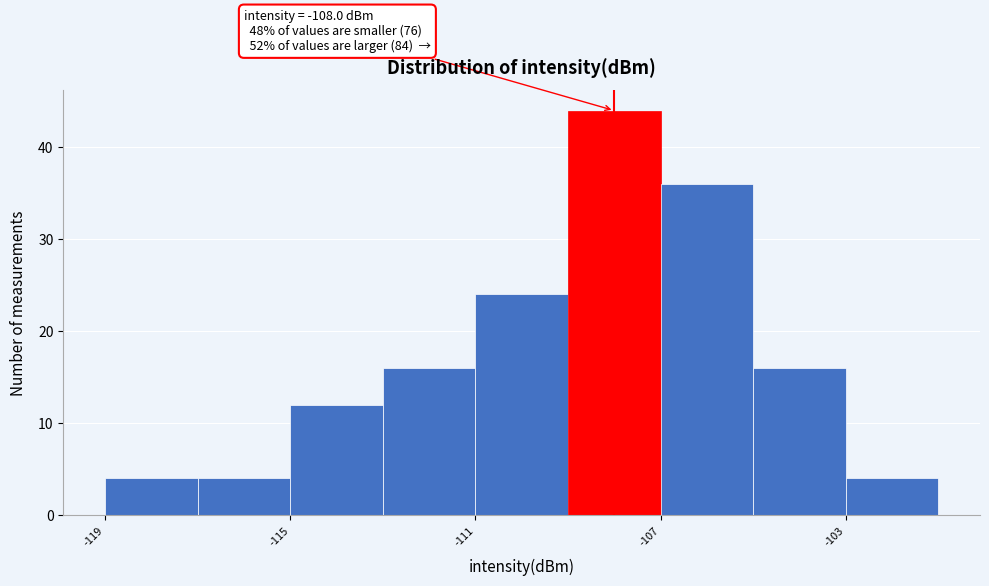

Over which range of the x-axis is the bar tallest?

-109 to -107